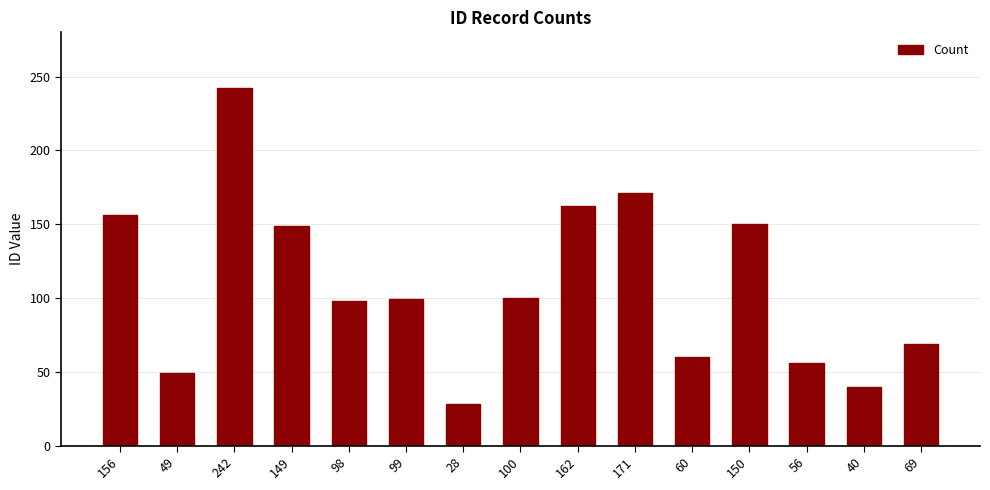

What is the label of the 13th bar from the right?

242